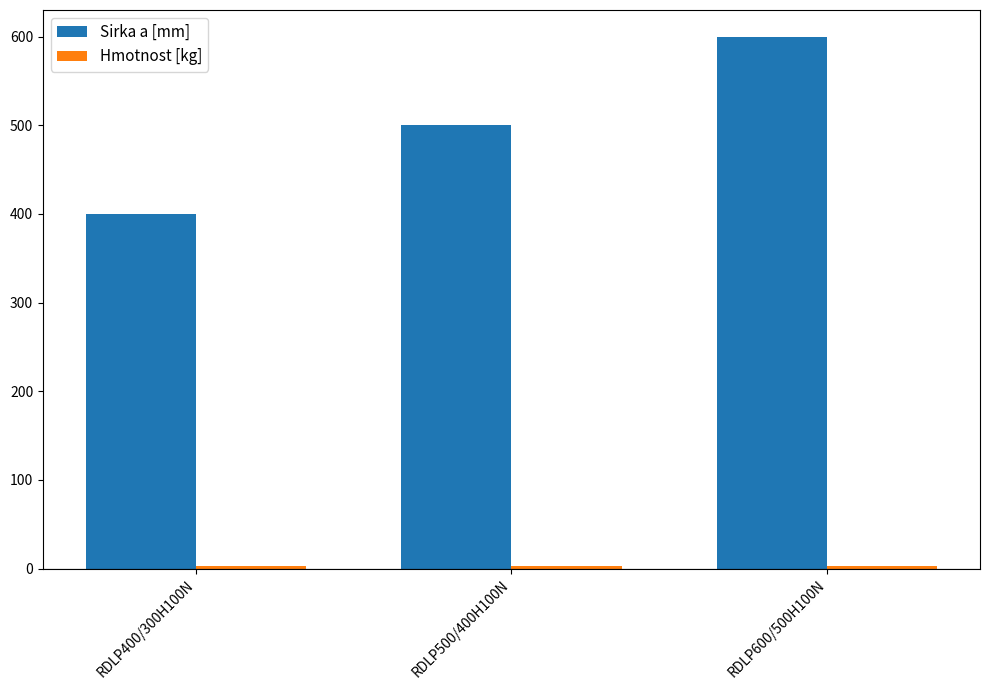

Is it true that Sirka a [mm] equals 600.0 at RDLP600/500H100N?

True